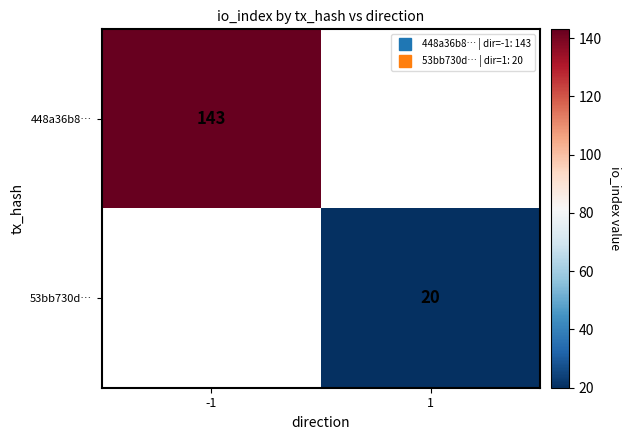

List the series in order of their overall mean, lowest first.

448a36b8…, 53bb730d…